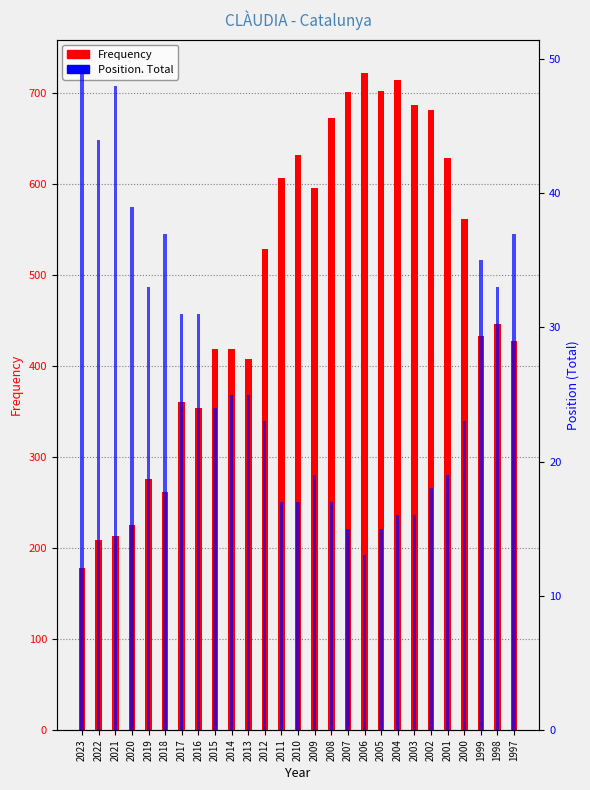

Which has a higher value, 2011 or 2023?

2011